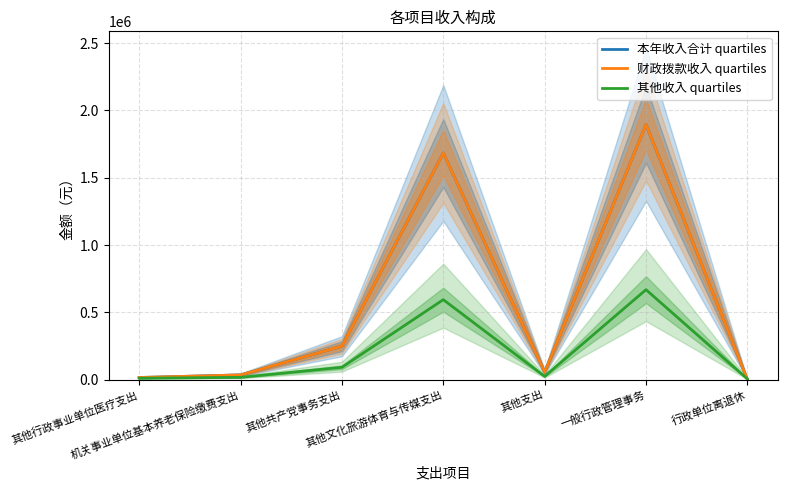

What is the value of the 本年收入合计 quartiles point at the 1st from the left?

16201.8